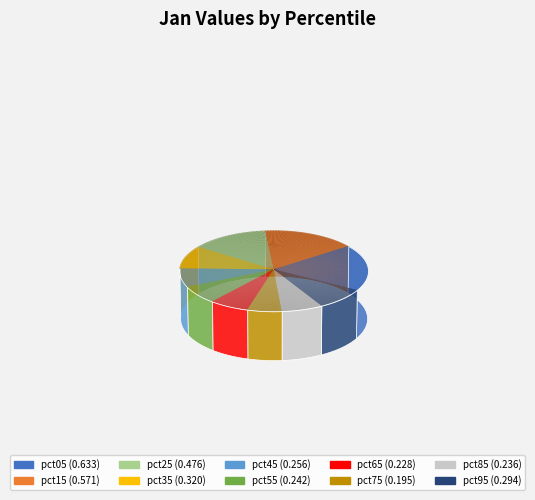

Which category has the biggest portion of the pie?

pct05